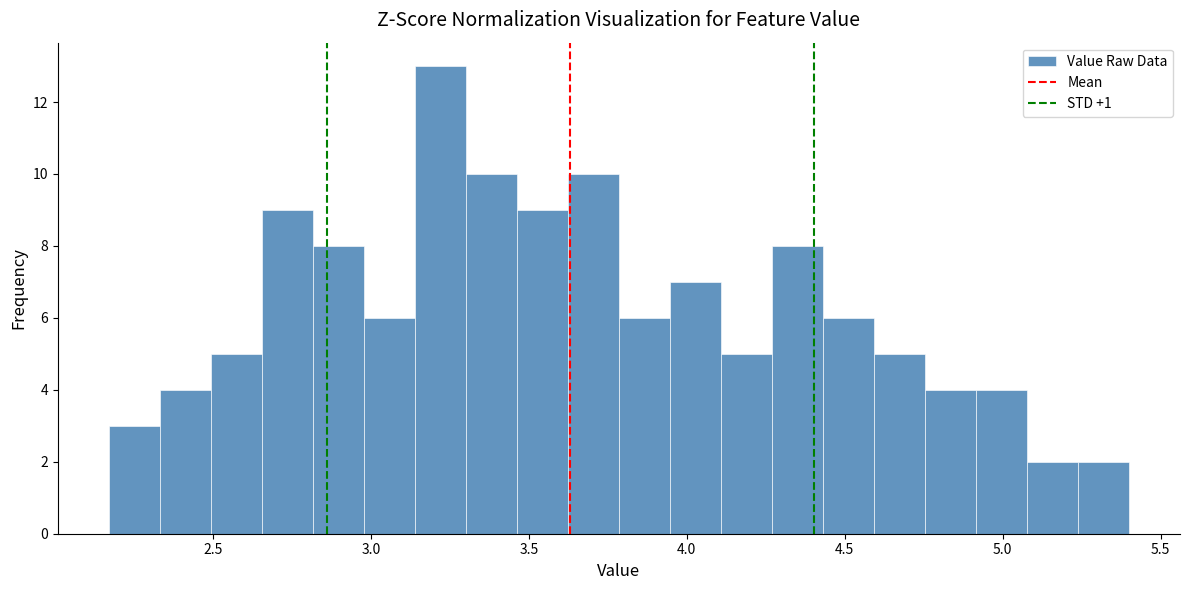

Read against the x-axis, roughly where is the centre of the tallest bar?

3.20